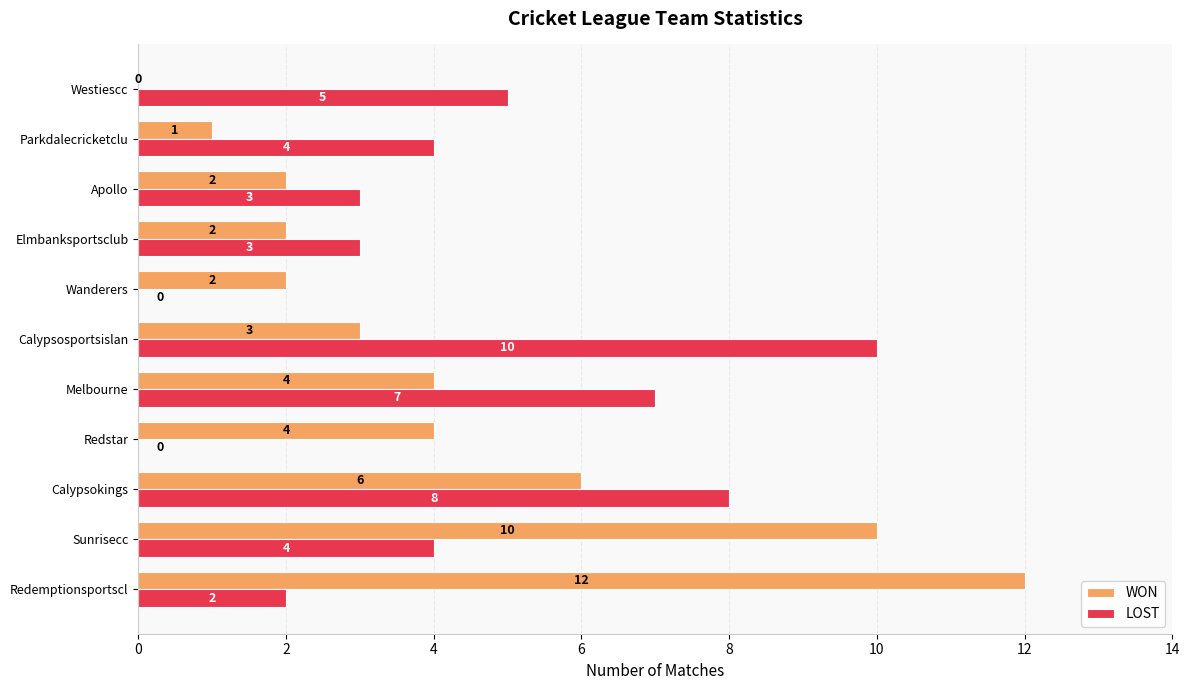

What is the greatest value displayed?

12